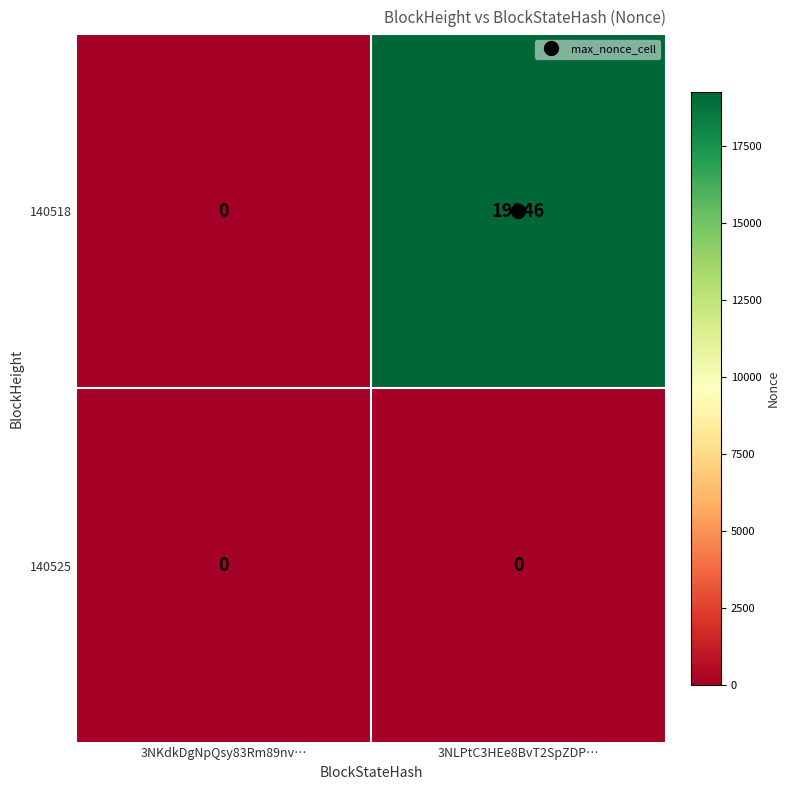

Which series has the largest total across all categories?

140518